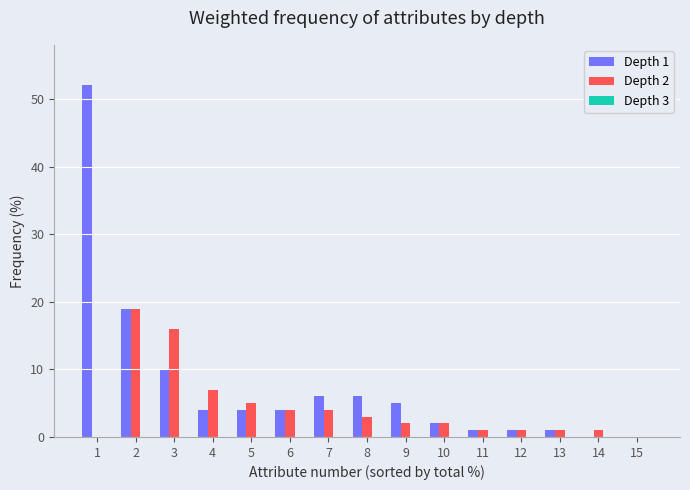

How many groups of bars are there?

15